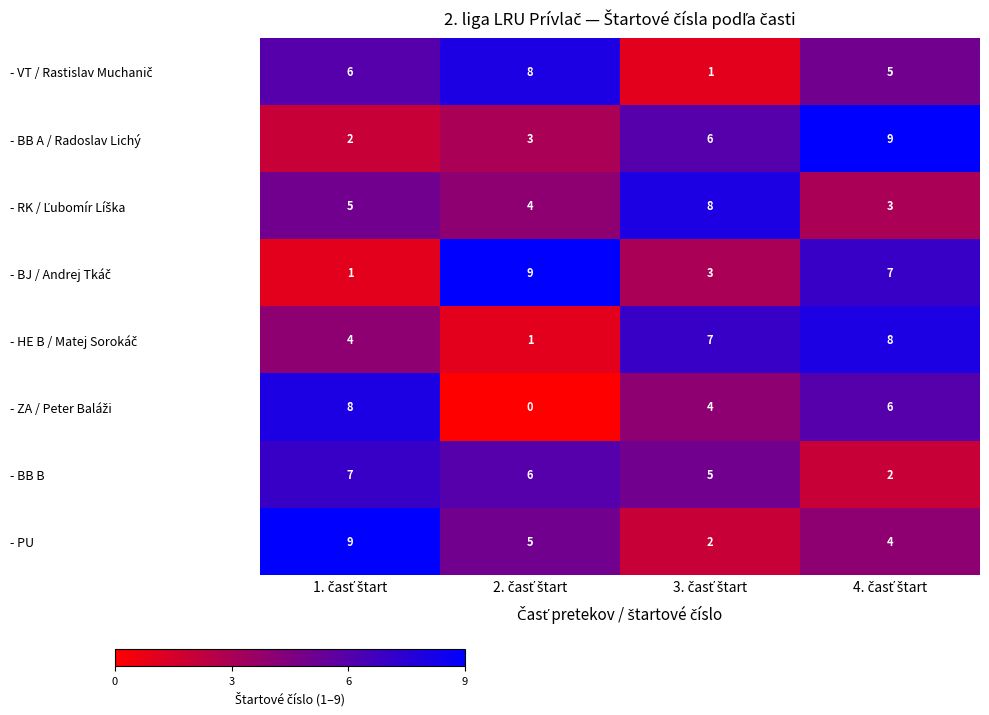

What is the highest value of the - BB A / Radoslav Lichý series?

9